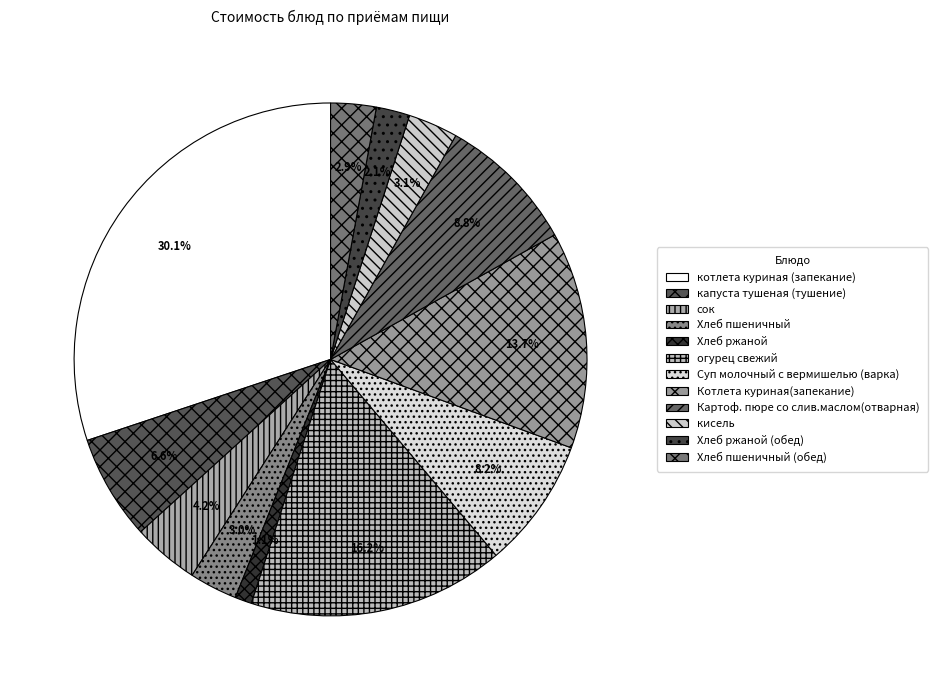

Count the number of slices in the pie.

12